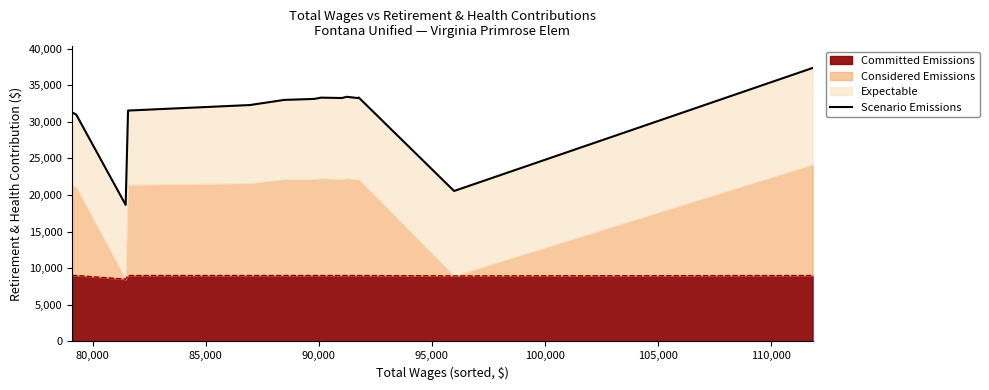

What is the lowest value of the Committed Emissions series?

8500